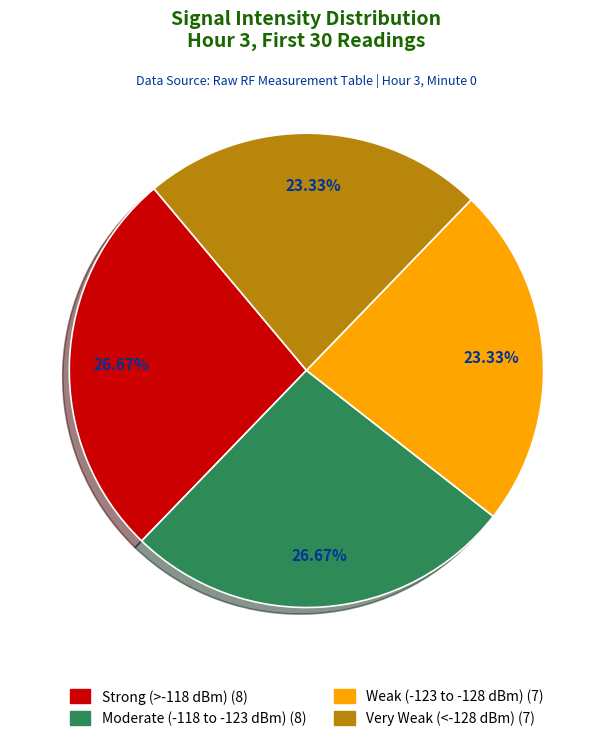

Is there a majority slice in this chart?

No